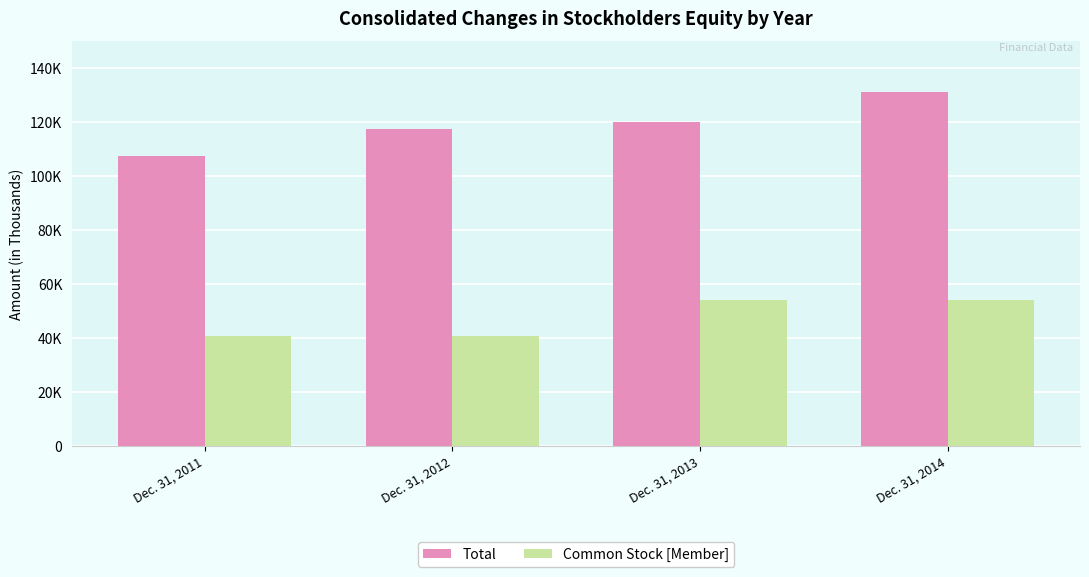

What are all the series names shown in the legend?

Total, Common Stock [Member]